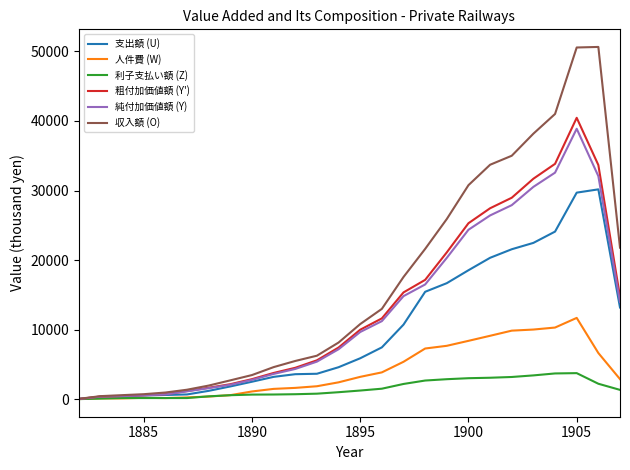

Does the chart display data point markers on the line(s)?

No